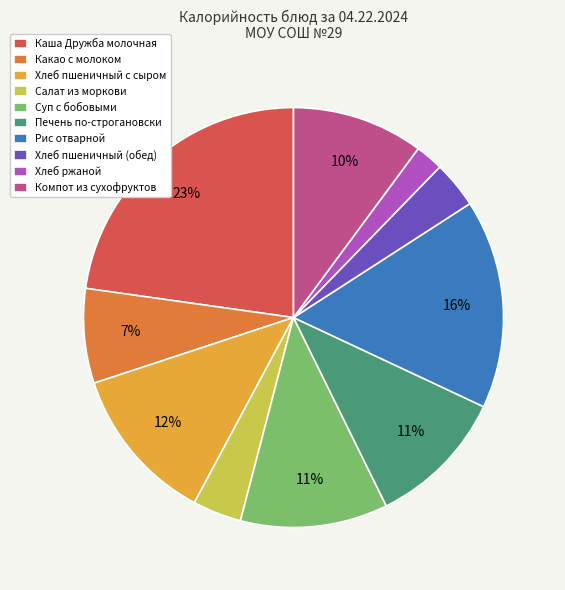

To the nearest percent, what portion does Хлеб ржаной represent?

2%